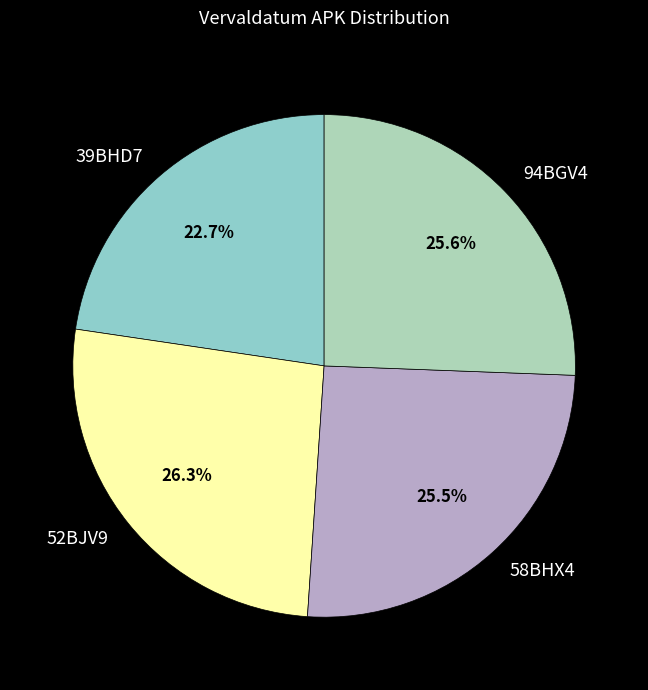

How many segments does this pie chart have?

4